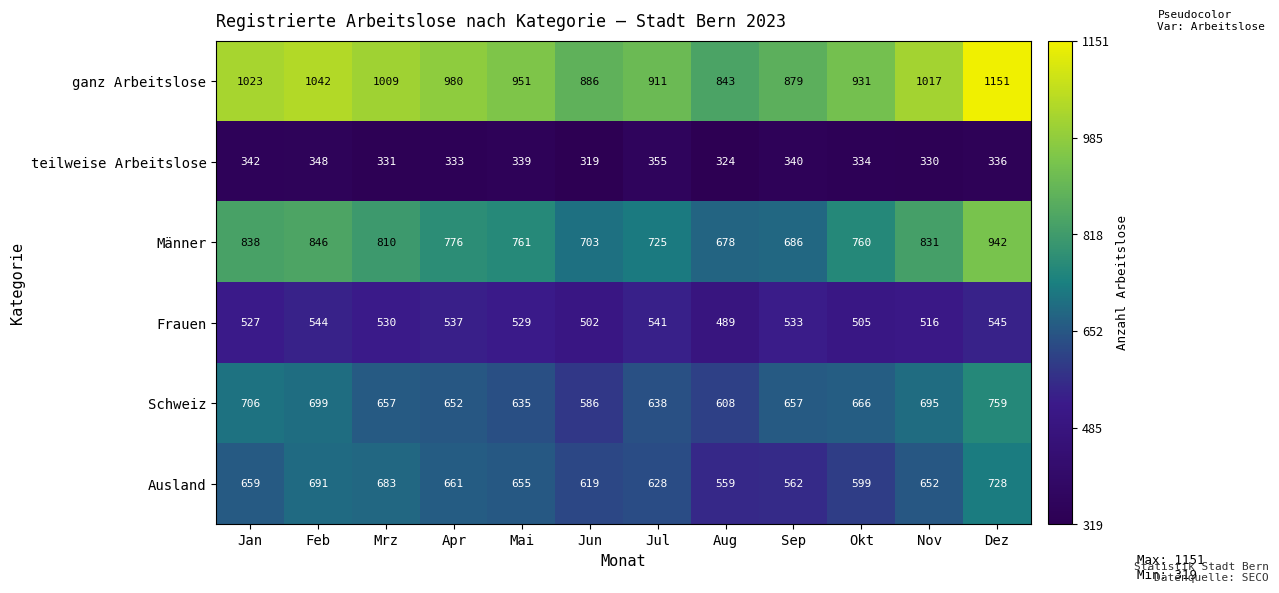

What is the difference between the maximum and second lowest values in the Männer series?

256